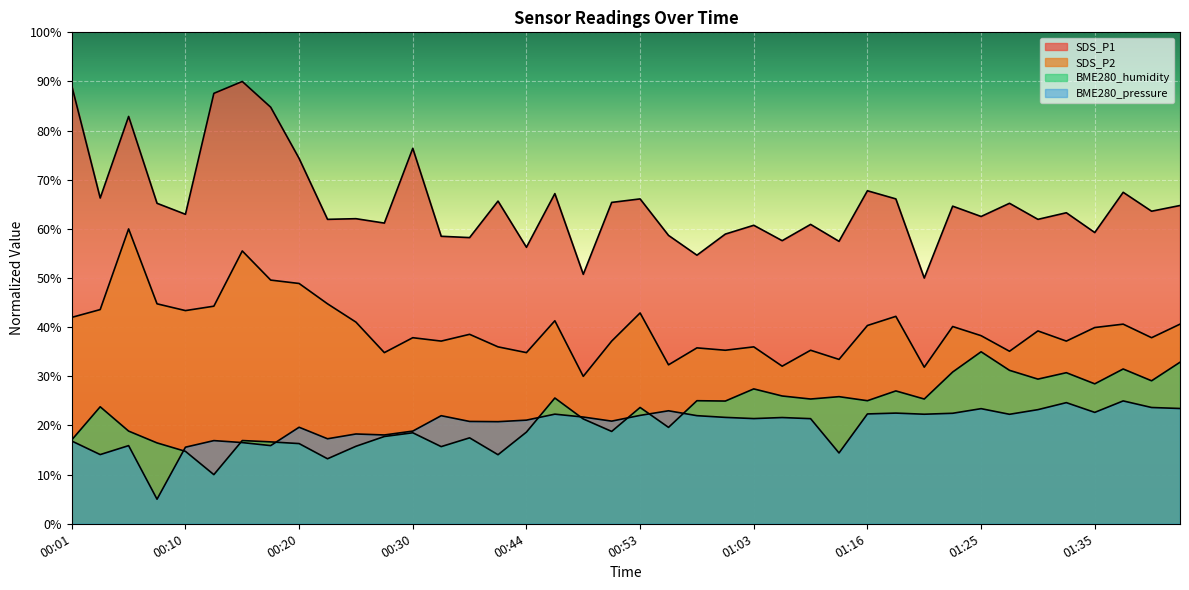

Which series has the largest total across all categories?

SDS_P1